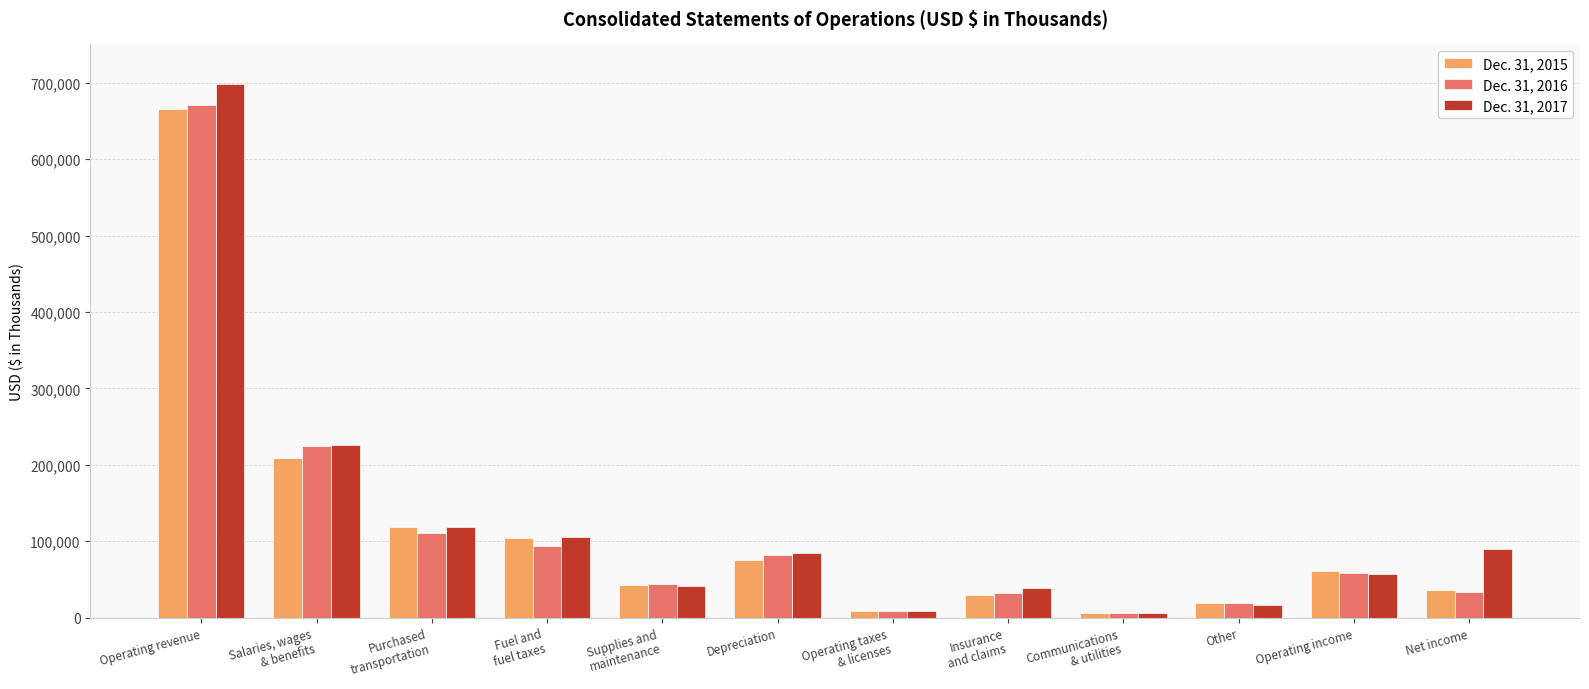

Does the chart contain any negative values?

No